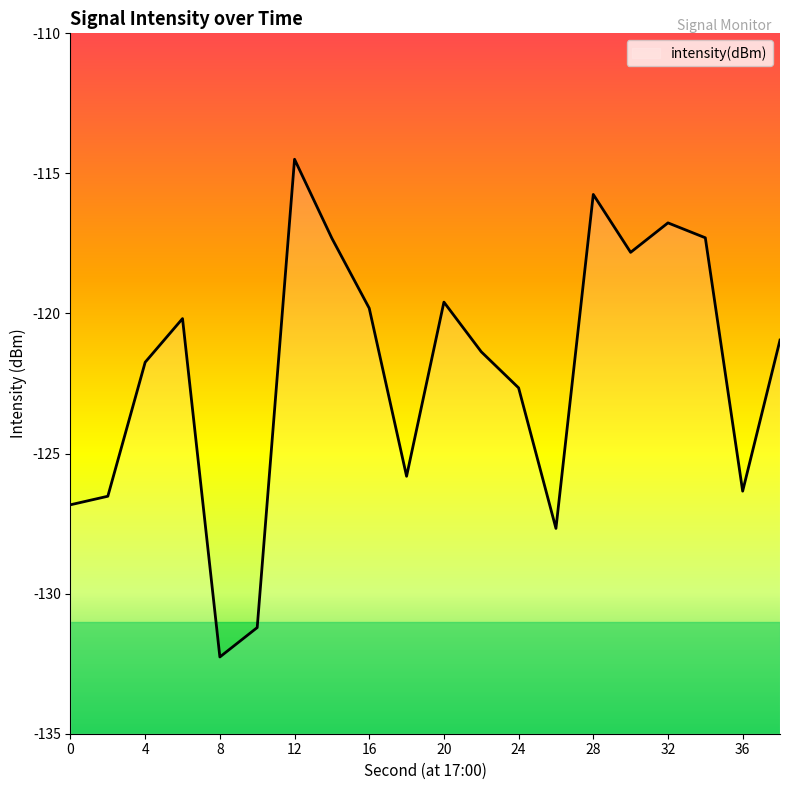

Count the number of categories in the chart.

20